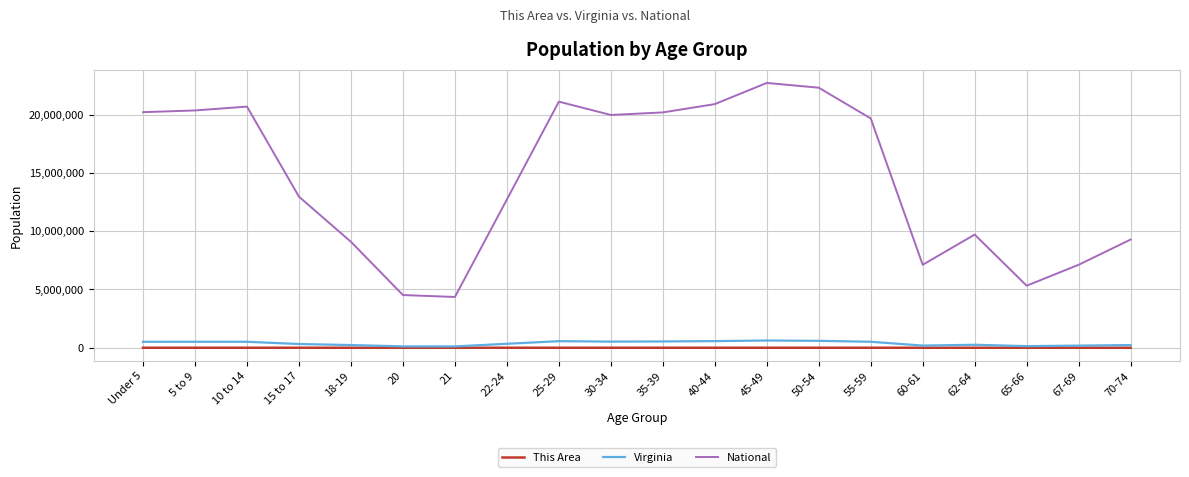

Which series has the largest total across all categories?

National